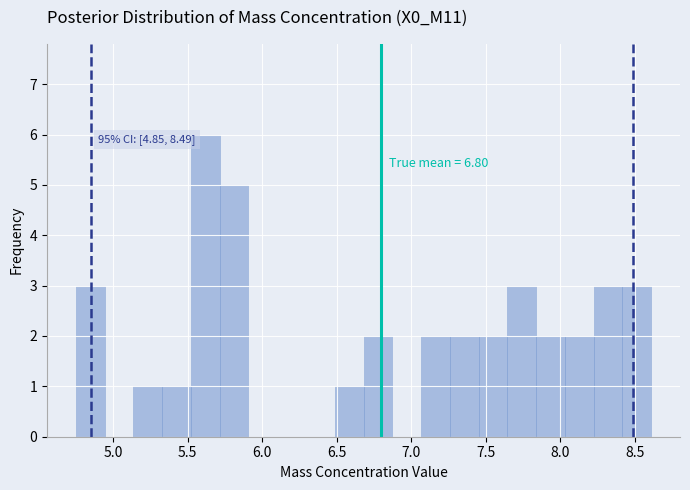

Read against the x-axis, roughly where is the centre of the tallest bar?

5.60